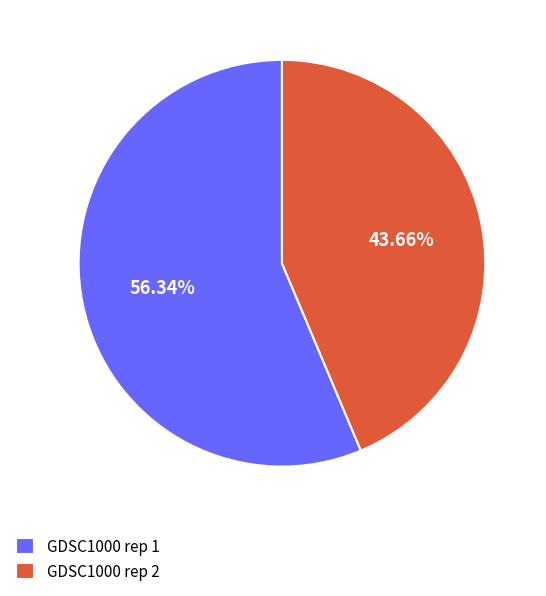

Which has a higher value, GDSC1000 rep 1 or GDSC1000 rep 2?

GDSC1000 rep 1